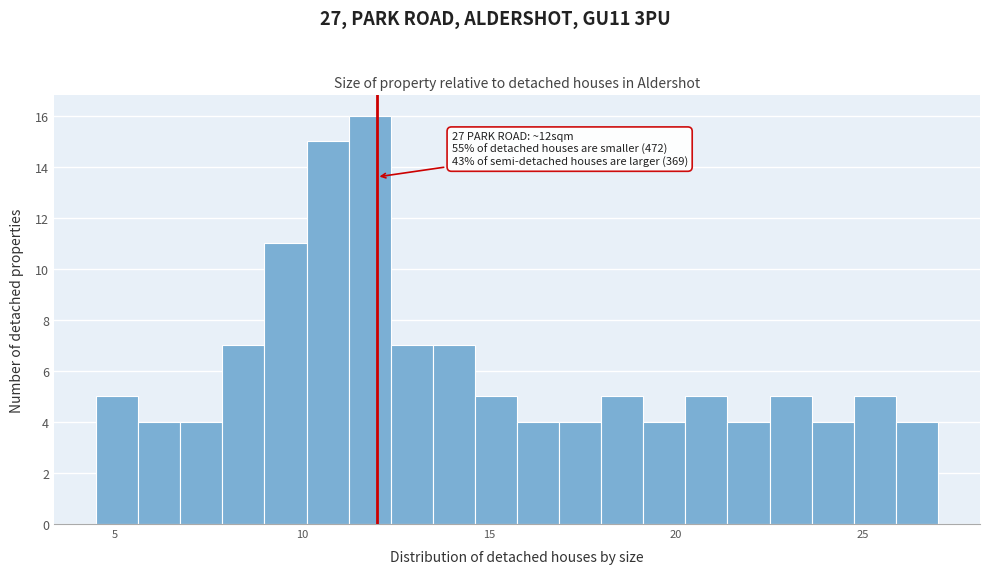

Around what value on the x-axis is the tallest bar? Give the approximate position of its centre, as read against the axis.

12.0